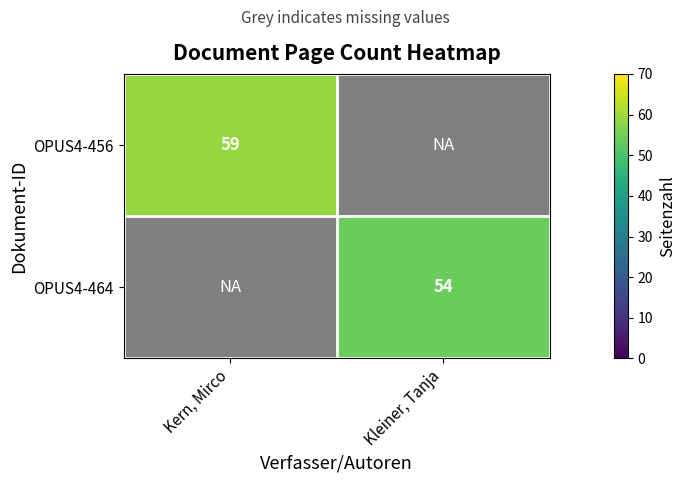

The value of OPUS4-464 at Kleiner, Tanja is 83.1. True or false?

False